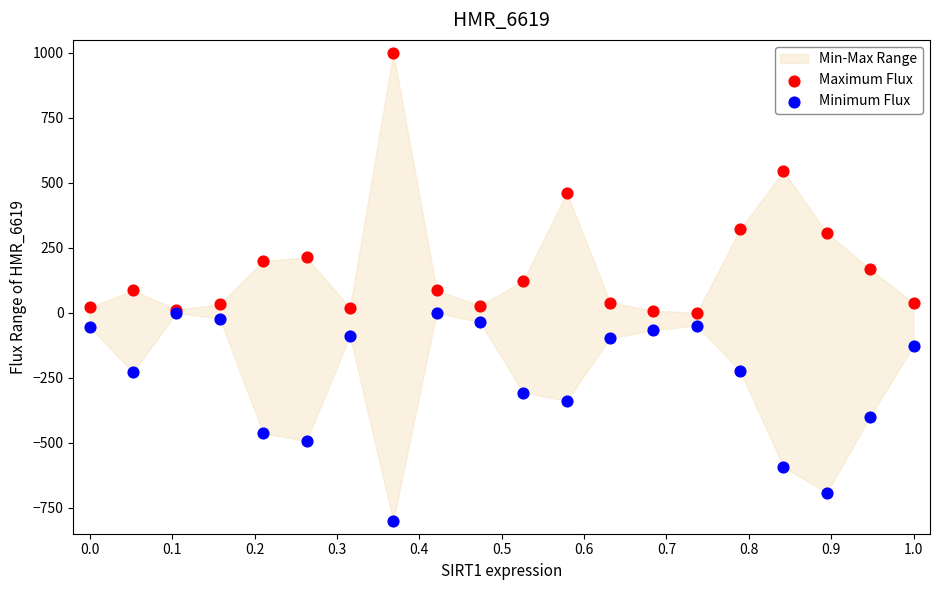

Which series has the widest spread of Y values?

Maximum Flux